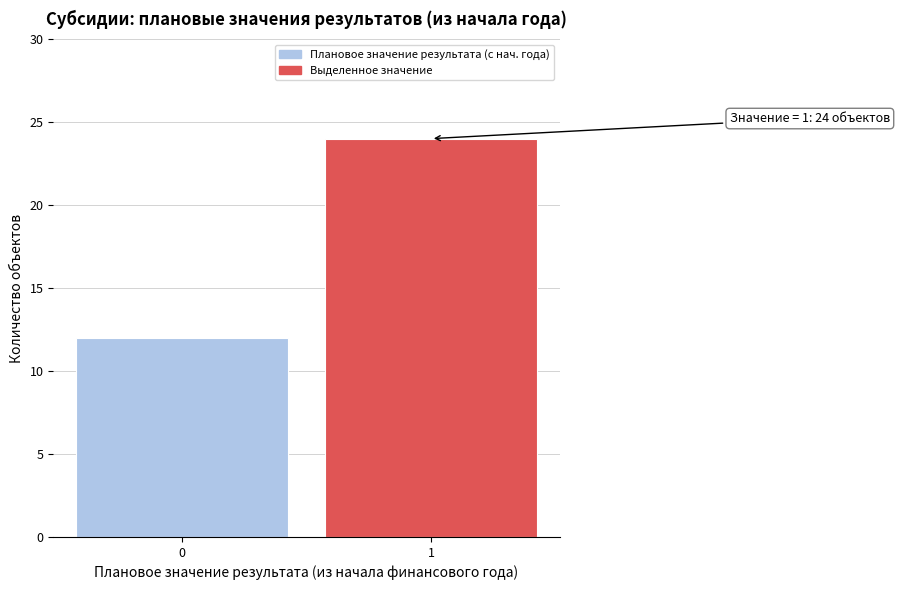

Reading right to left, what are all the values shown in this chart?

1=24	0=12